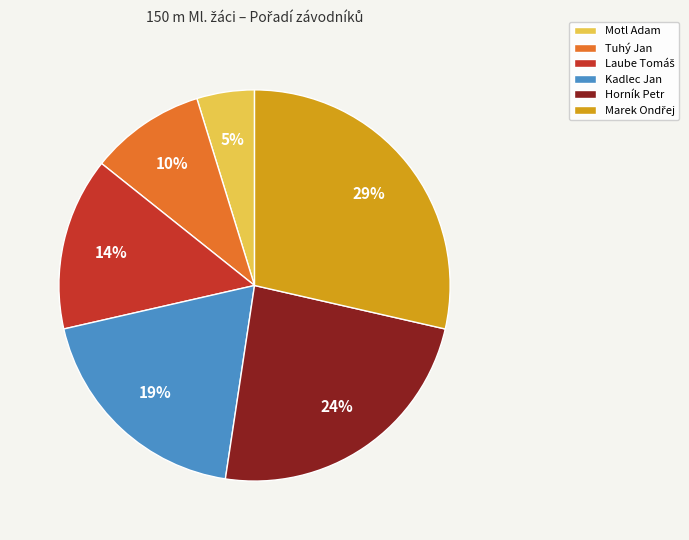

Count the number of slices in the pie.

6